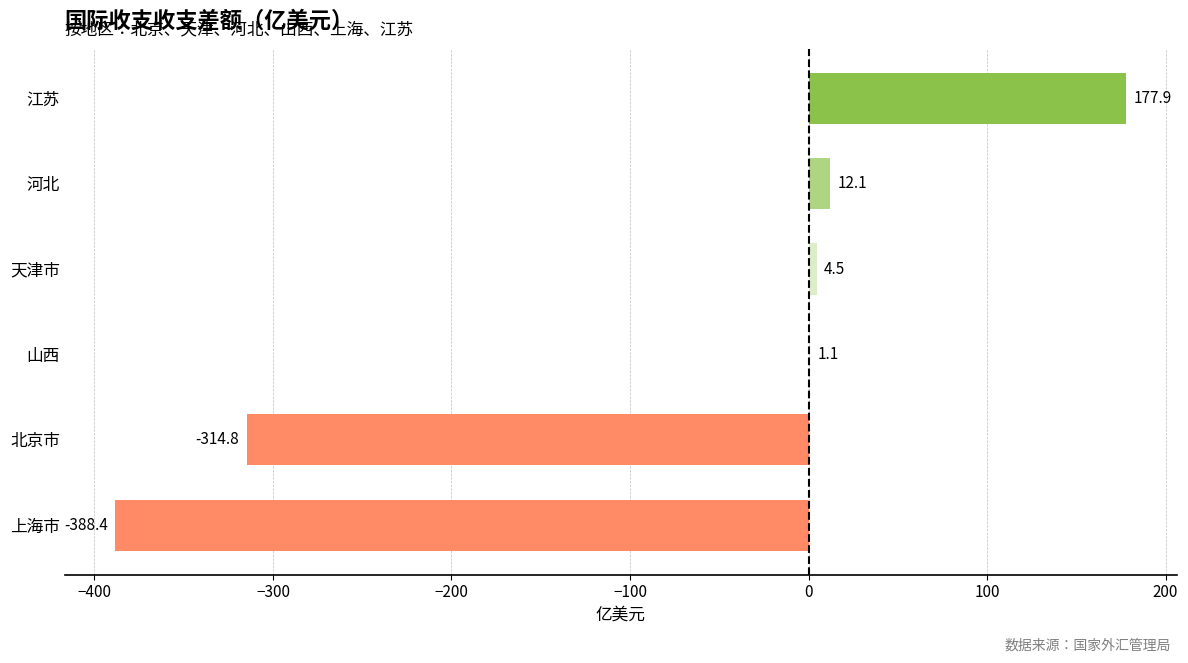

How many series are shown in this chart?

1